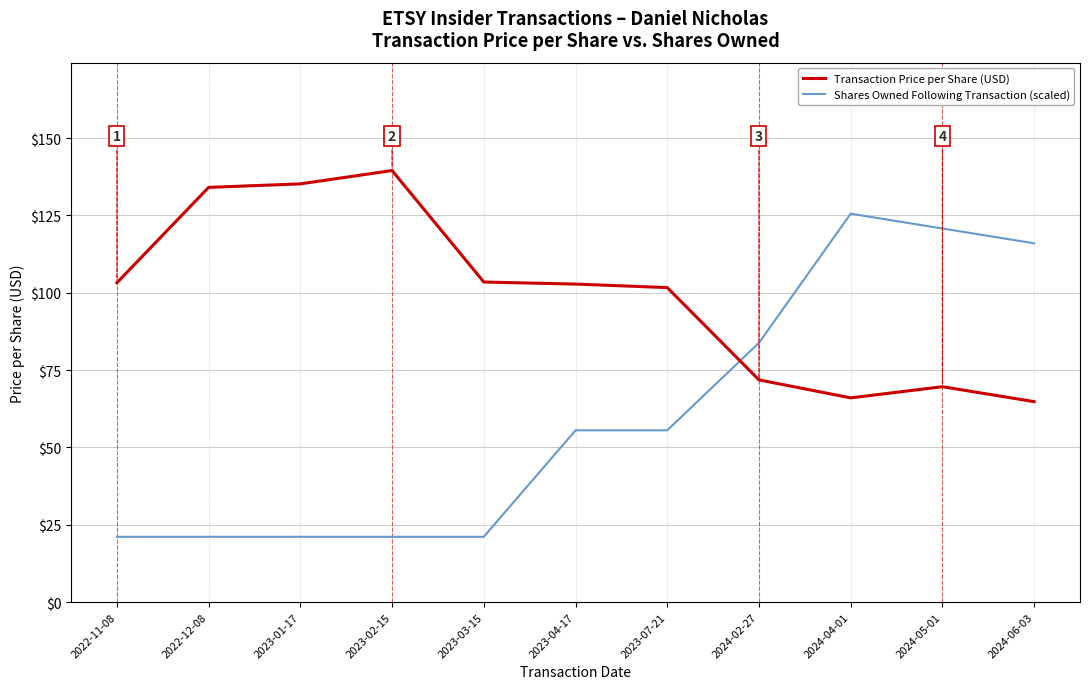

What position from the left is 2023-02-15?

4